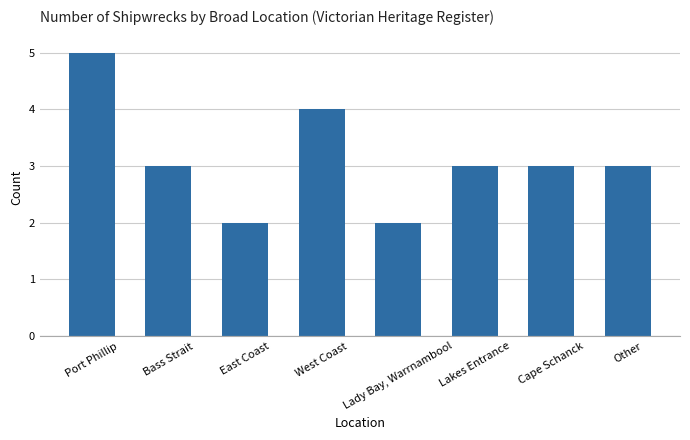

Approximately how many times larger is the value at Lakes Entrance compared to Cape Schanck?

1.0